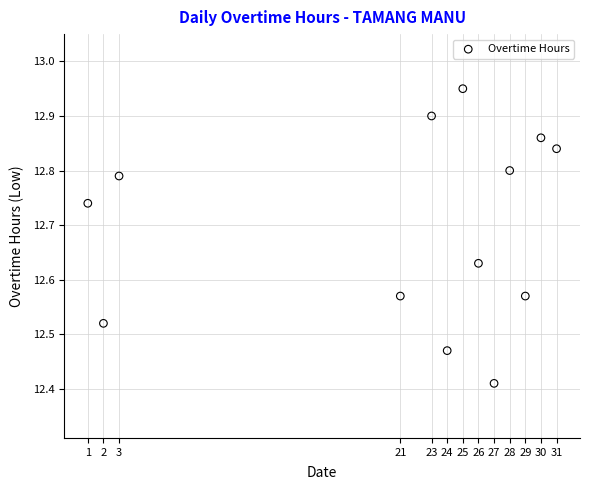

What is the range of X values (max minus min)?

30.0